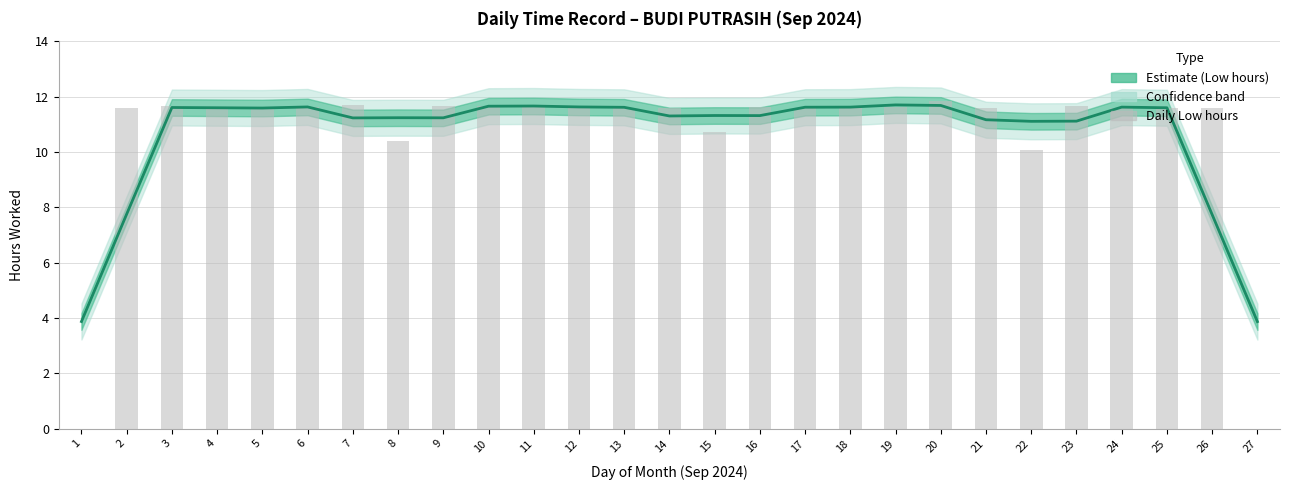

Is it true that Daily Low hours equals 6.7 at 22?

False